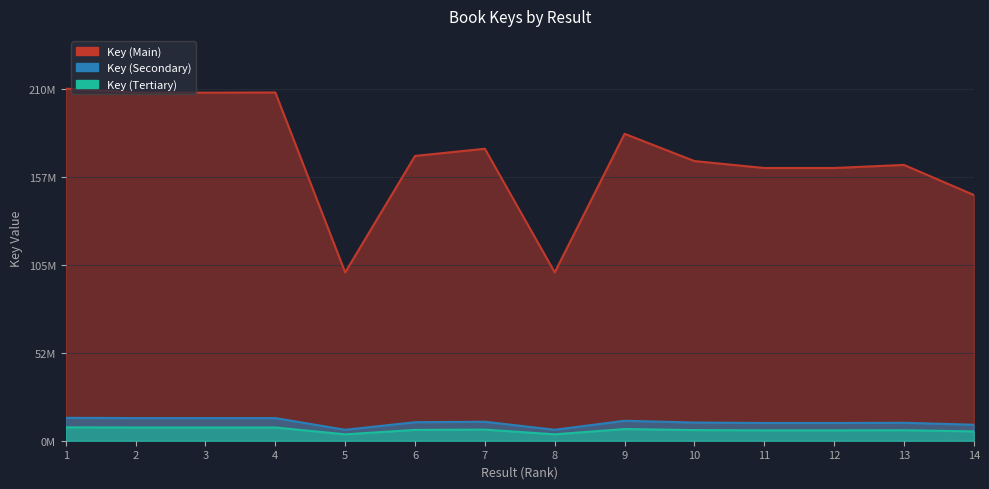

What is the smallest value displayed?

3815273.6